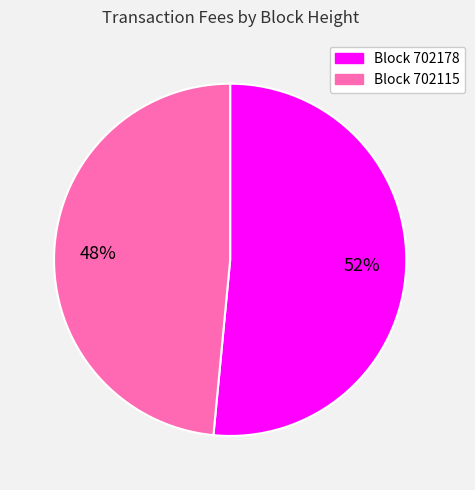

Is there a majority slice in this chart?

Yes